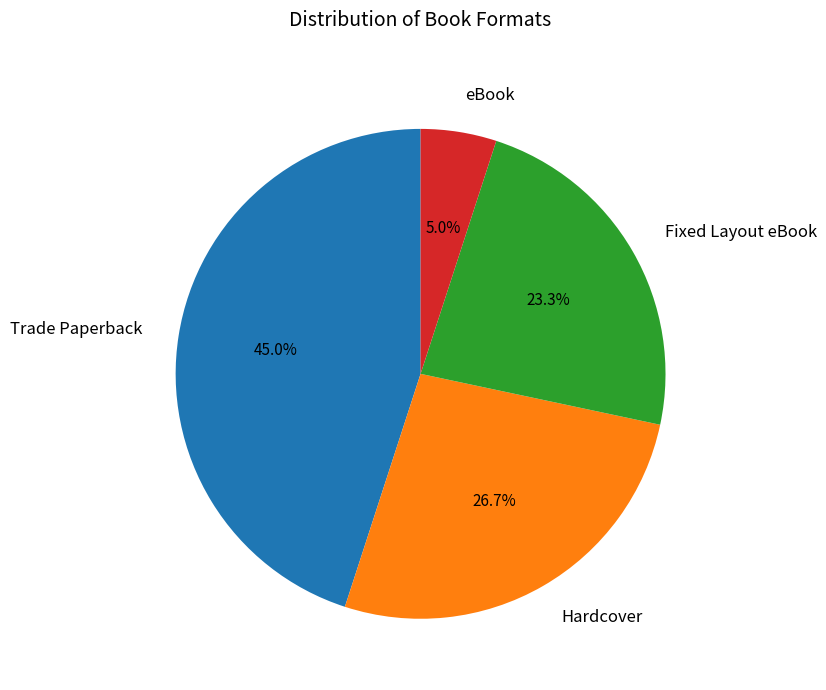

Is it true that eBook is 1% of the pie?

False